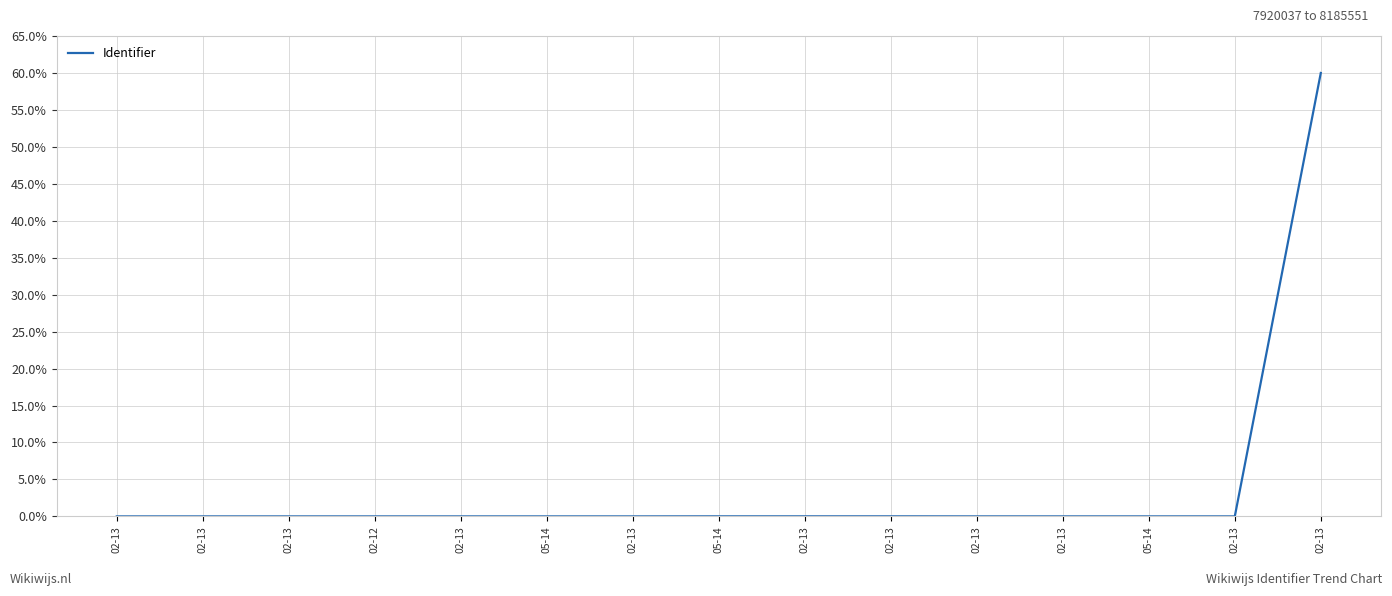

Reading right to left, extract all data points from this chart.

02-13=60.0	02-13=0.0	05-14=0.0	02-13=0.0	02-13=0.0	02-13=0.0	02-13=0.0	05-14=0.0	02-13=0.0	05-14=0.0	02-13=0.0	02-12=0.0	02-13=0.0	02-13=0.0	02-13=0.0